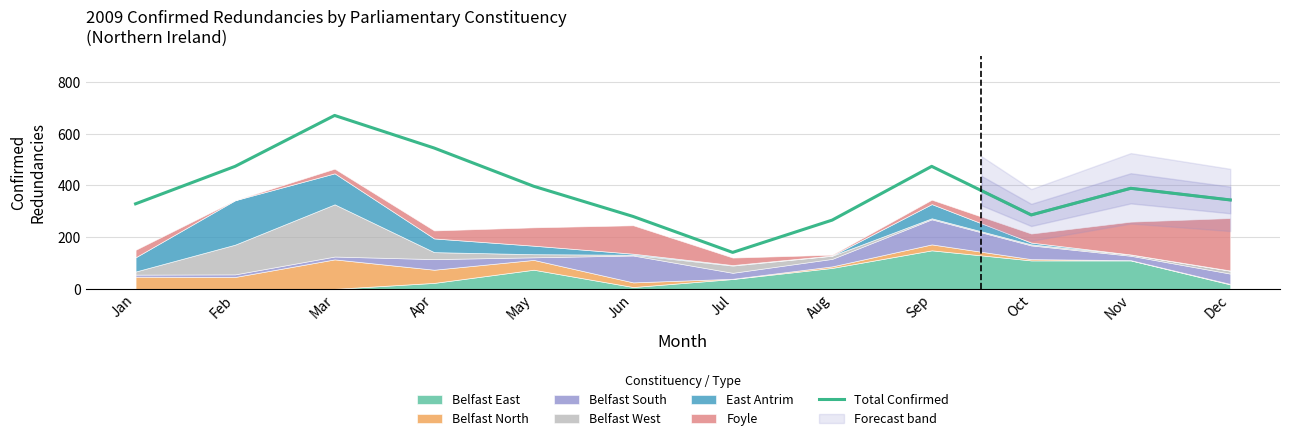

How many lines are shown in the chart?

1